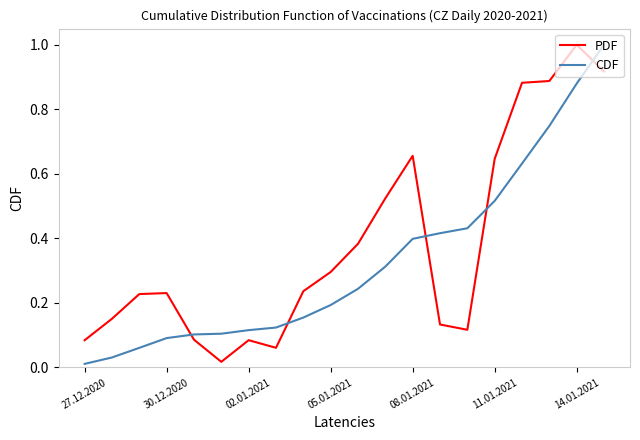

What is the greatest value displayed?

1.0